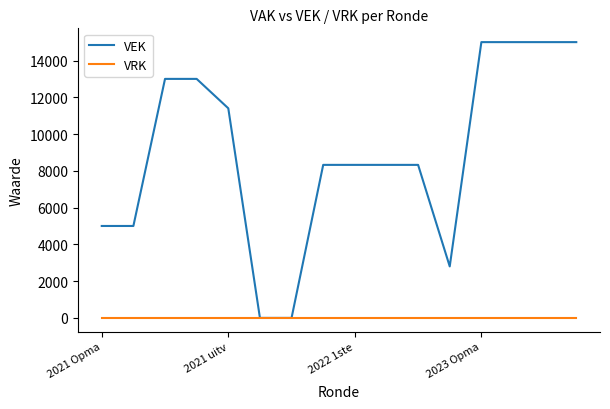

List the series in order of their peak value, lowest first.

VRK, VEK